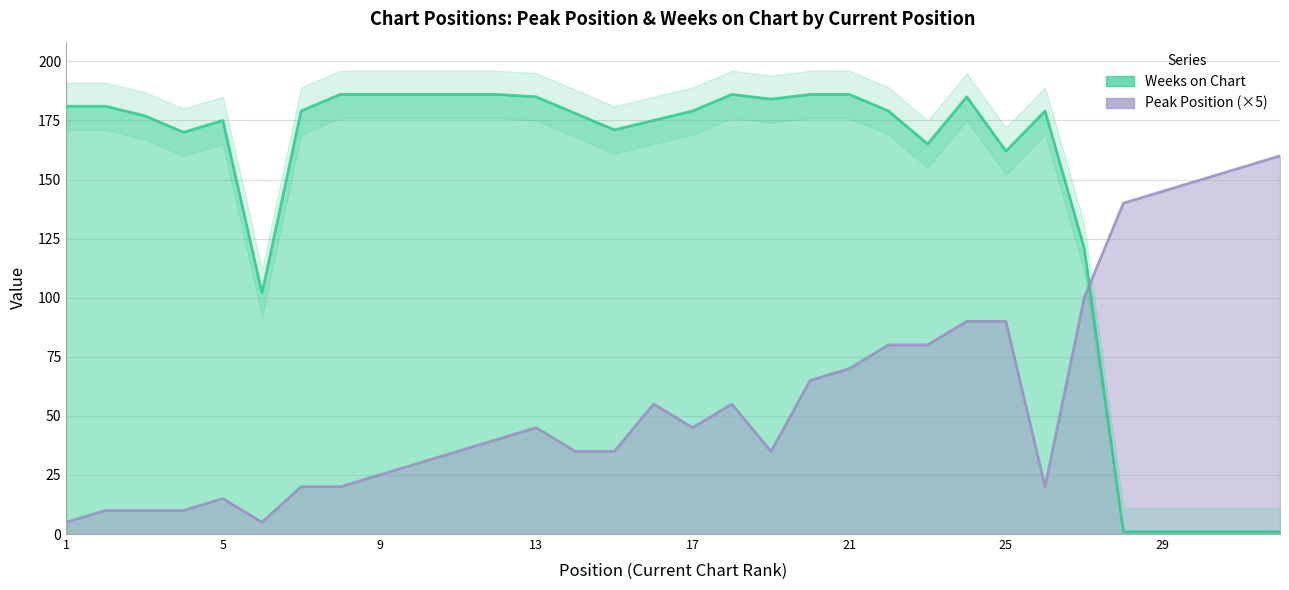

At how many categories does at least one series exceed 167?

23